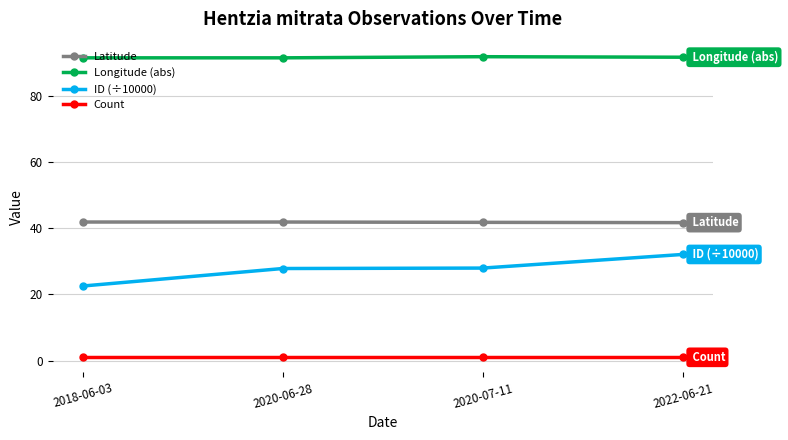

Which series has the largest total across all categories?

Longitude (abs)